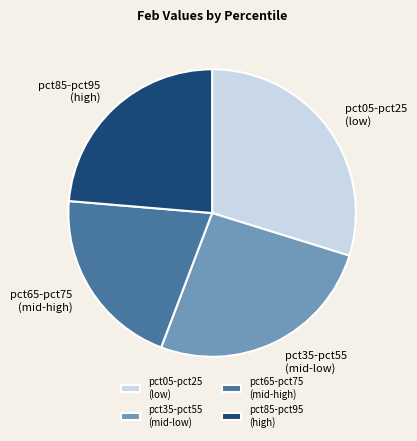

Count the number of slices in the pie.

4